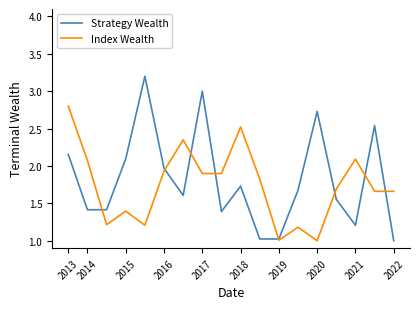

What is the minimum value shown in the chart?

1.0